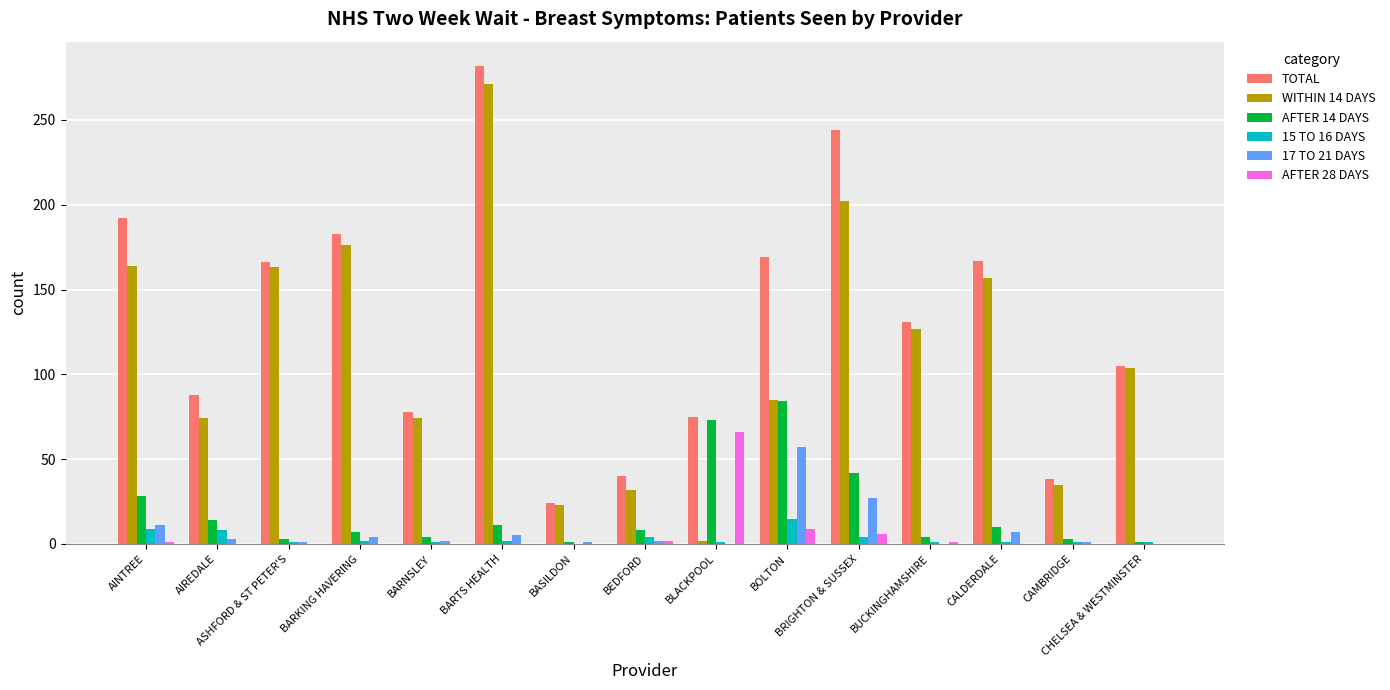

Which series has the largest total across all categories?

TOTAL